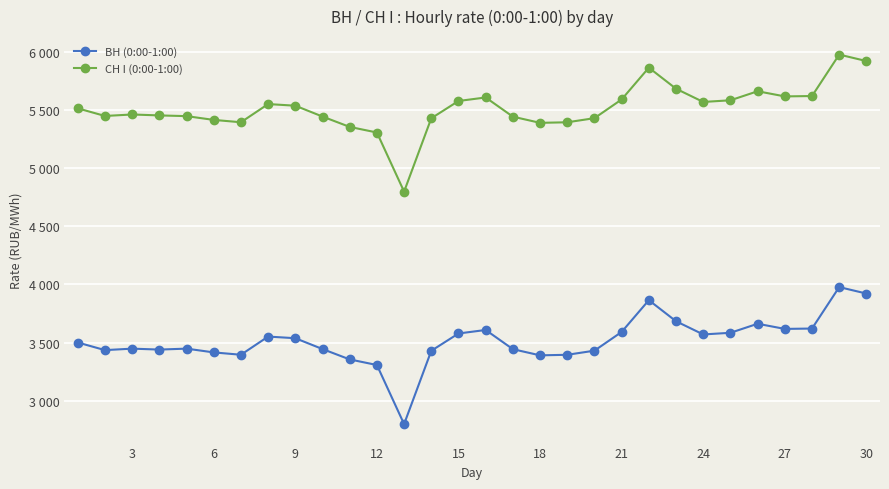

Does the chart have visible grid lines?

Yes